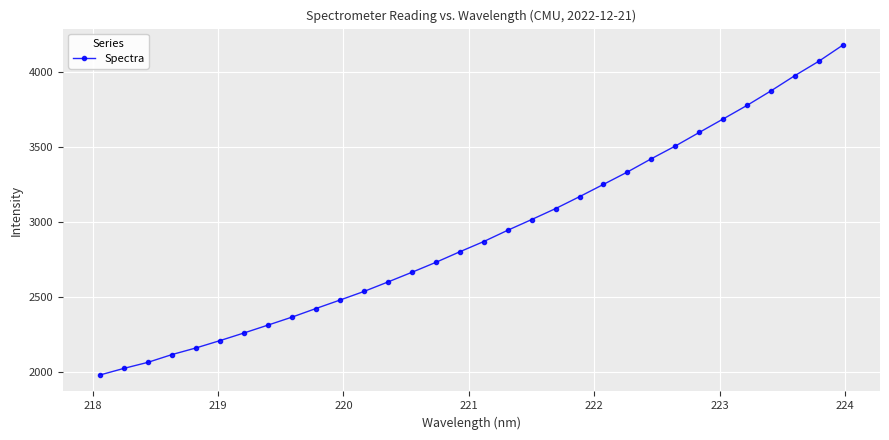

What is the value of the 14th point from the left?

2665.1